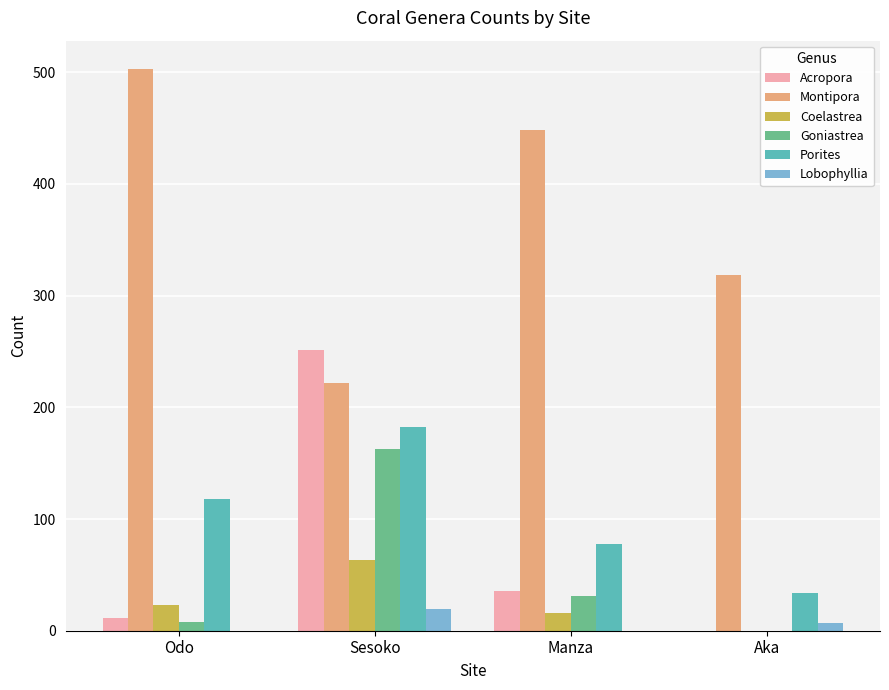

Is the value of Lobophyllia at Odo greater than the value of Acropora at Sesoko?

No